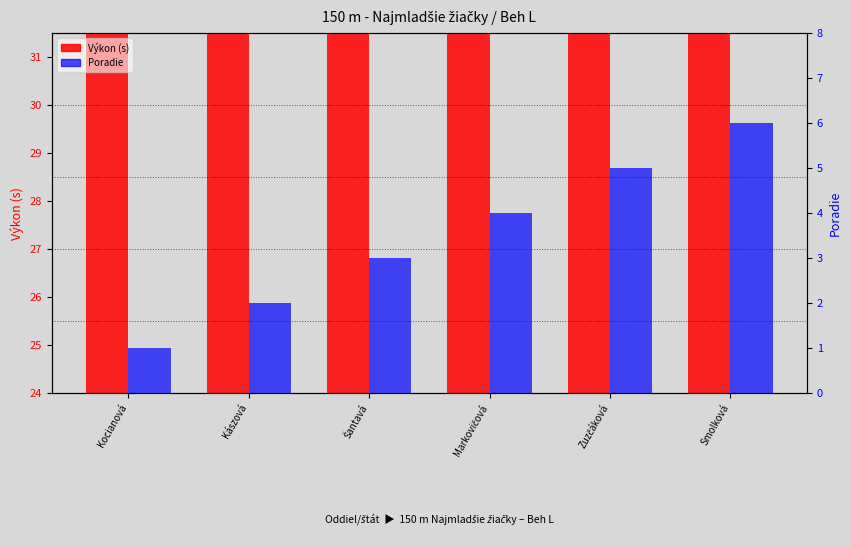

How many Poradie values are between 2 and 5?

4